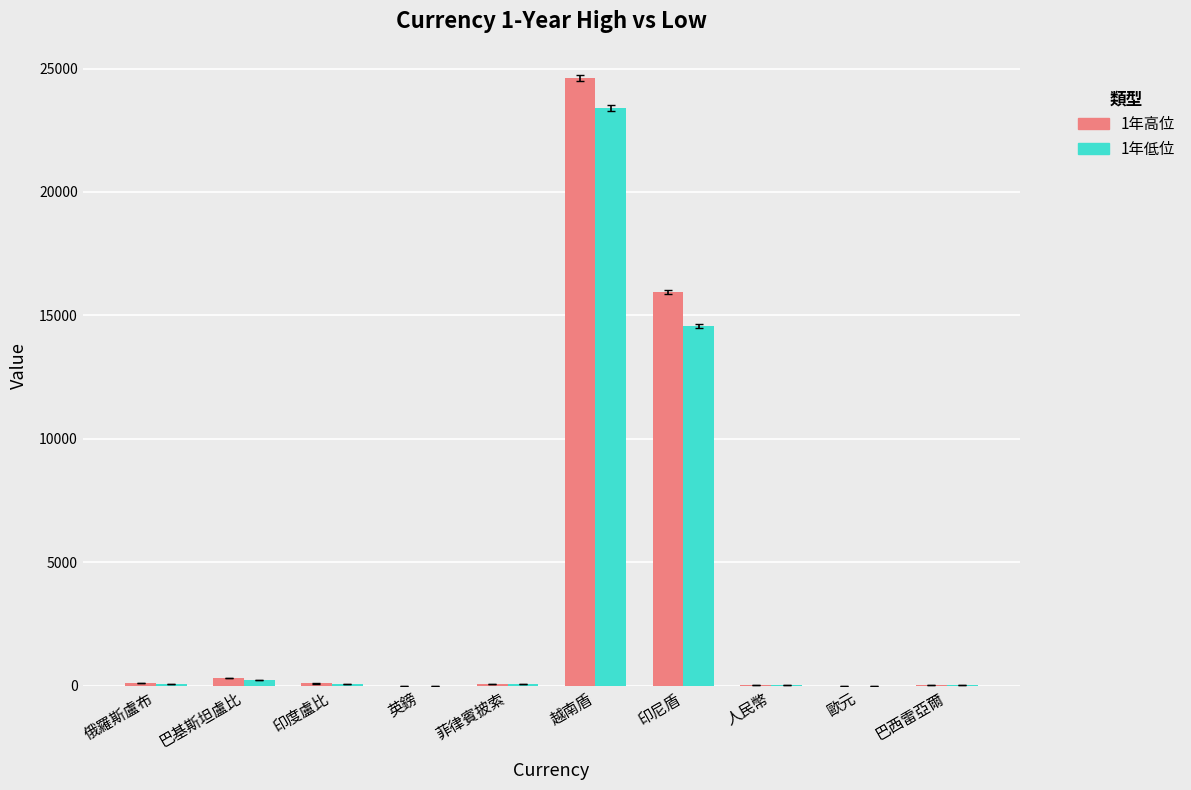

What is the sum of all 1年低位 values?

38400.8